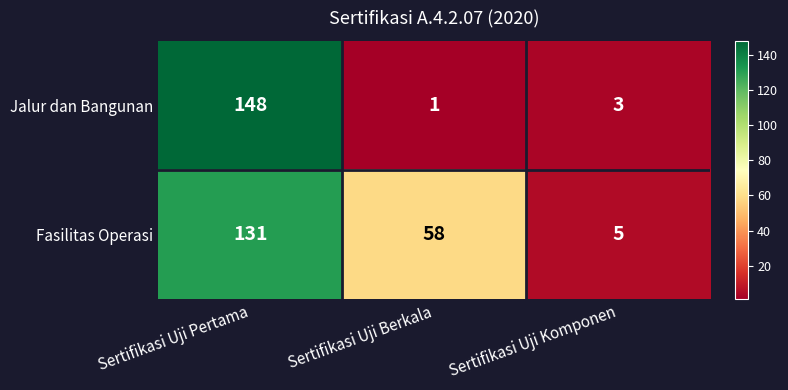

What is the difference between the maximum and second lowest values in the Fasilitas Operasi series?

73